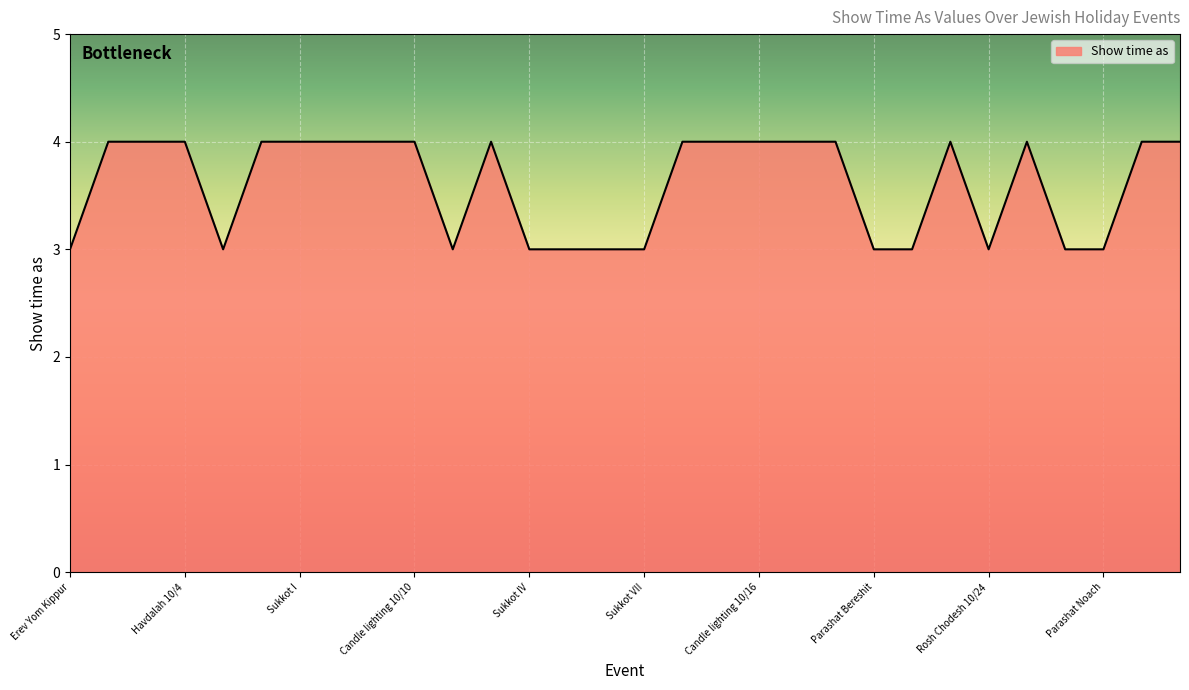

What is the minimum value shown in the chart?

3